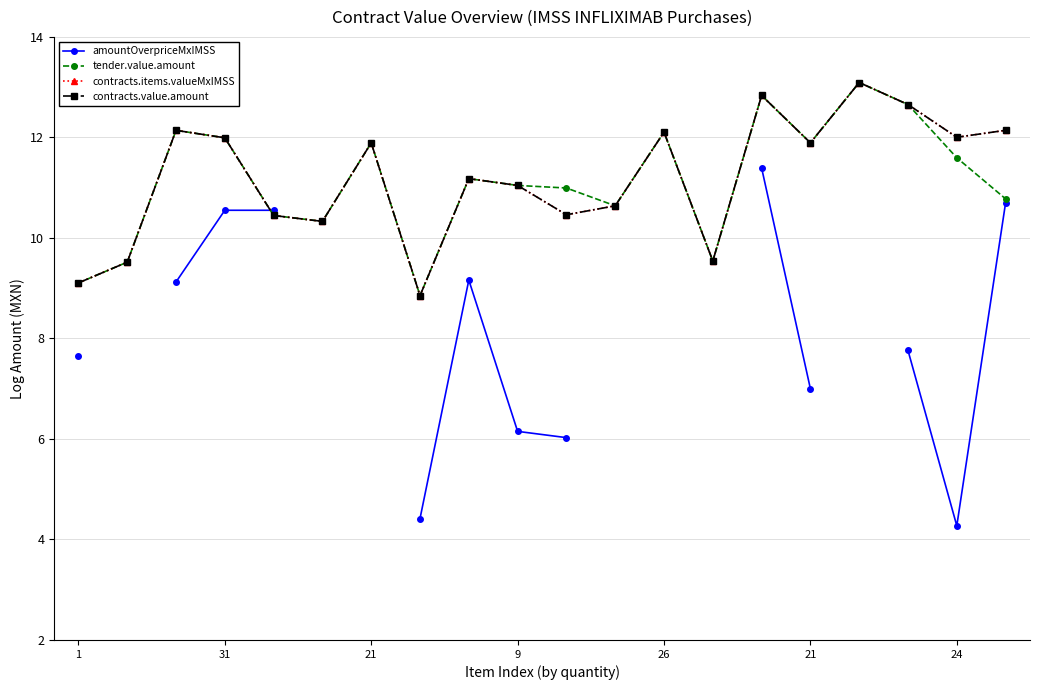

The tender.value.amount series shows 12.1 at 26. True or false?

True